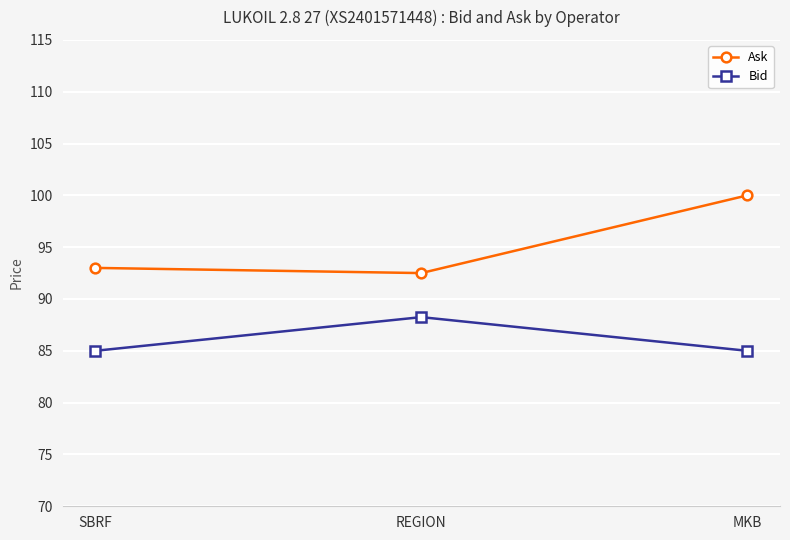

What is the label of the 1st point from the right?

MKB